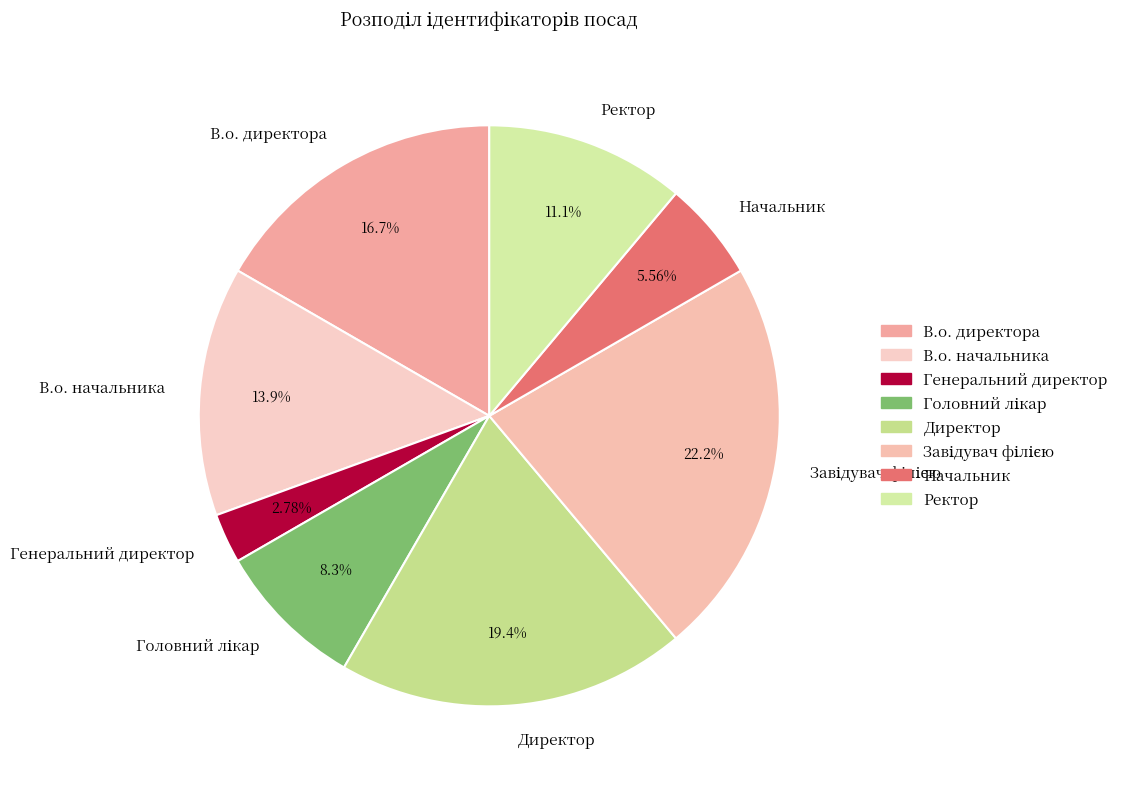

What is the smallest slice in the pie chart?

Генеральний директор